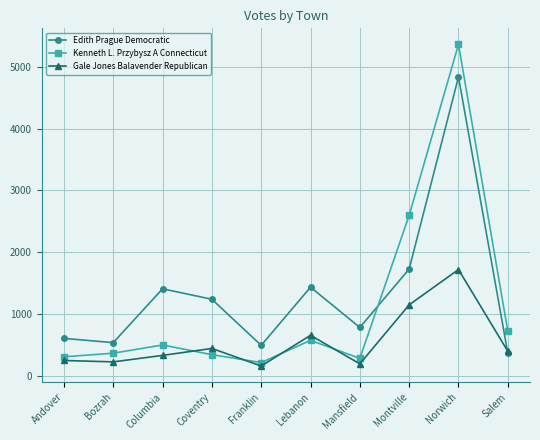

What is the sum of all Edith Prague Democratic values?

13405